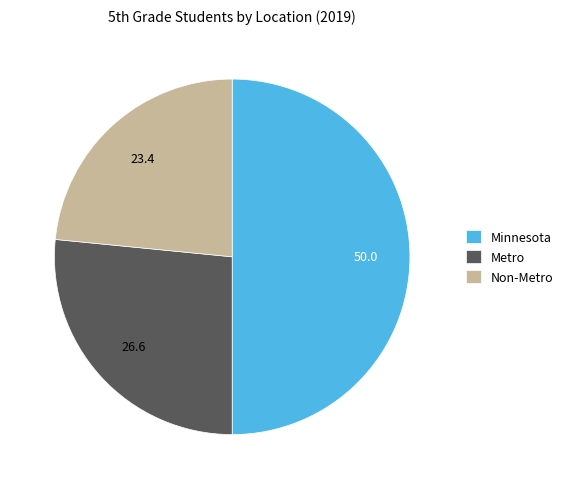

Combined, do Minnesota and Non-Metro account for over 50%?

Yes